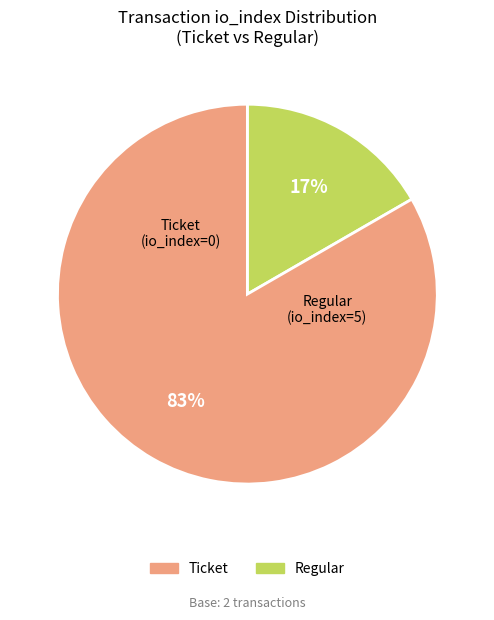

Which category accounts for the majority?

Regular